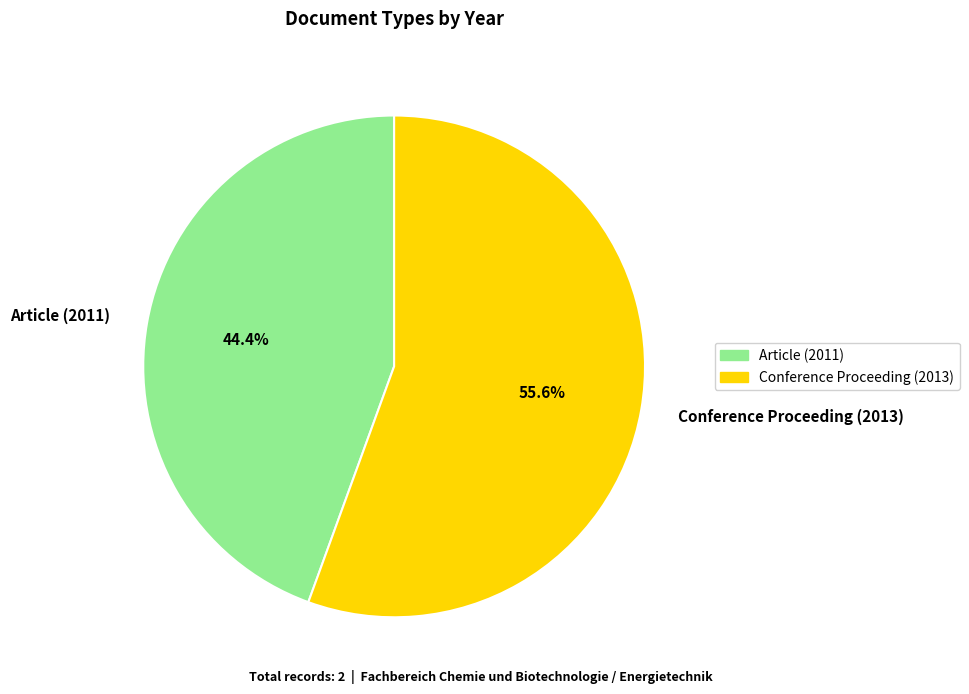

What is the ratio of the value at Article (2011) to the value at Conference Proceeding (2013)?

0.8